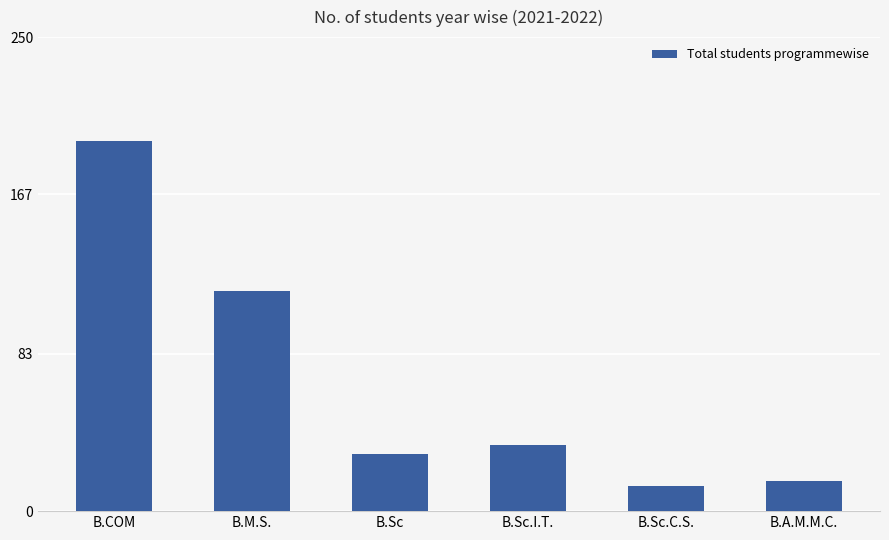

At which category does the chart reach its minimum across all series?

B.Sc.C.S.